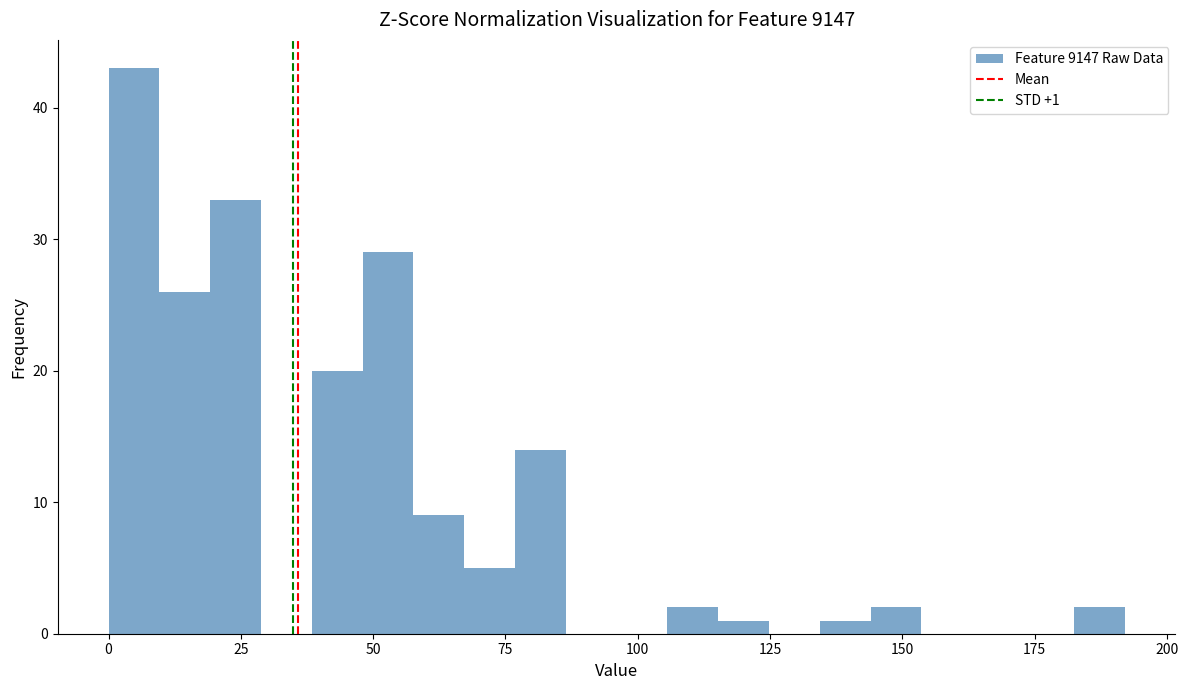

Read against the x-axis, roughly where is the centre of the tallest bar?

5